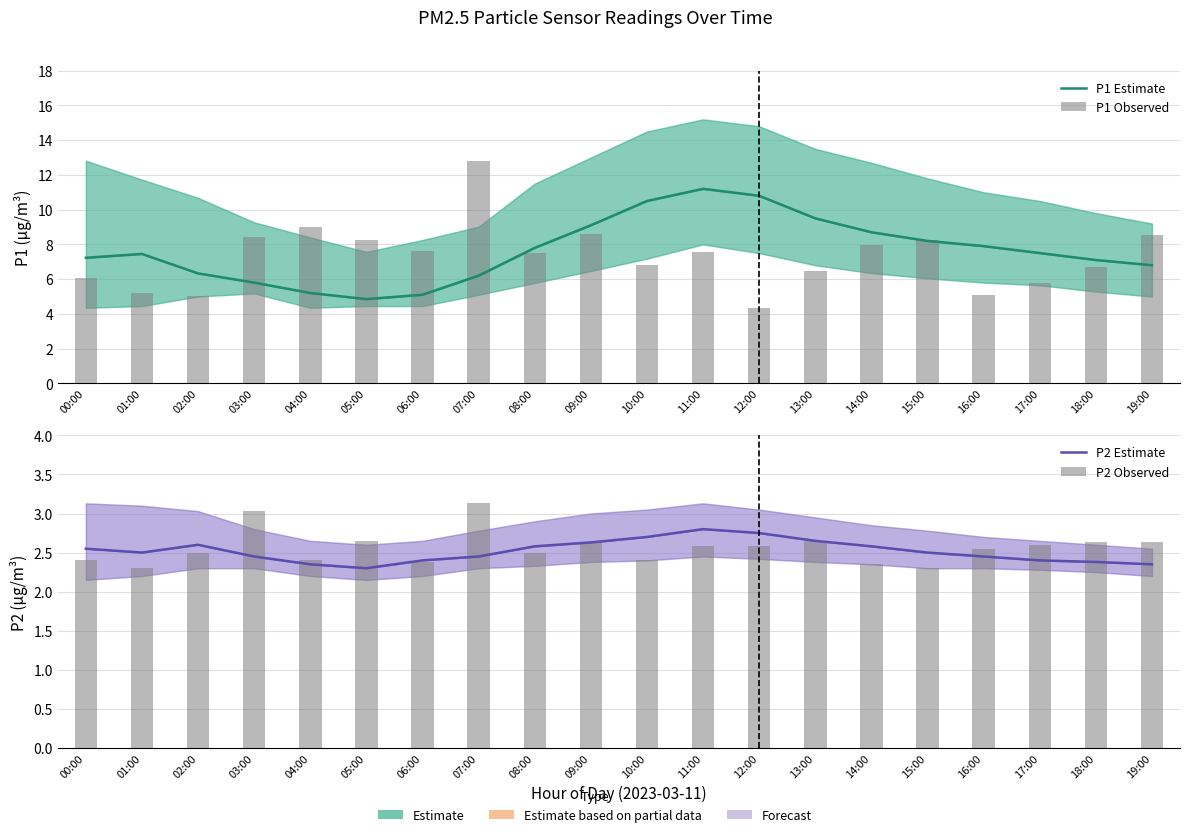

Is it true that P1 Estimate equals 5.2 at 04:00?

True